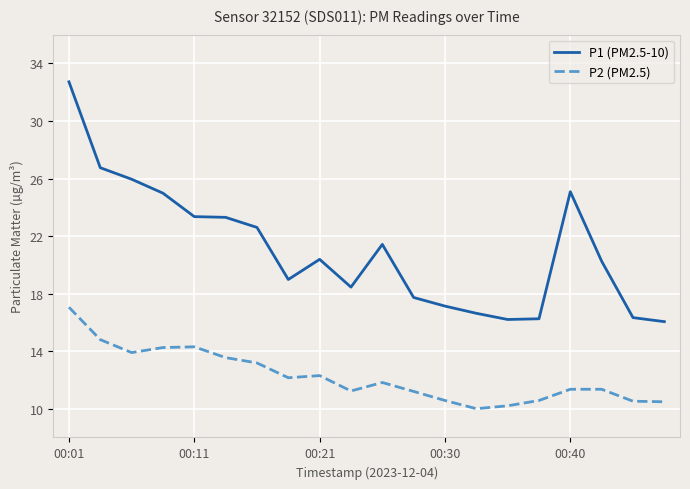

What is the greatest value displayed?

32.7